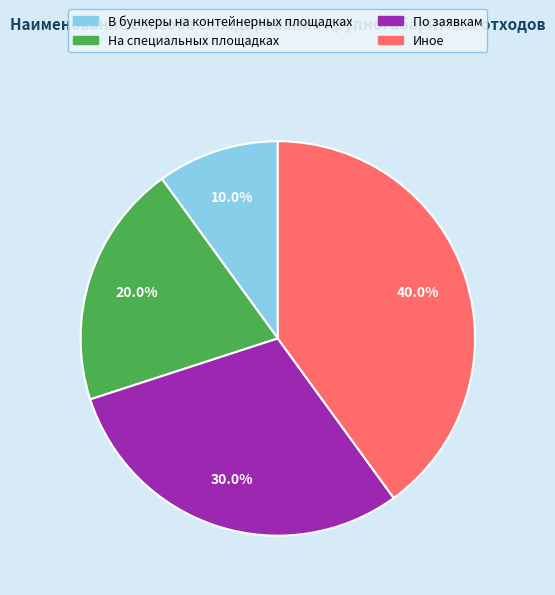

Does any single category account for the majority?

No